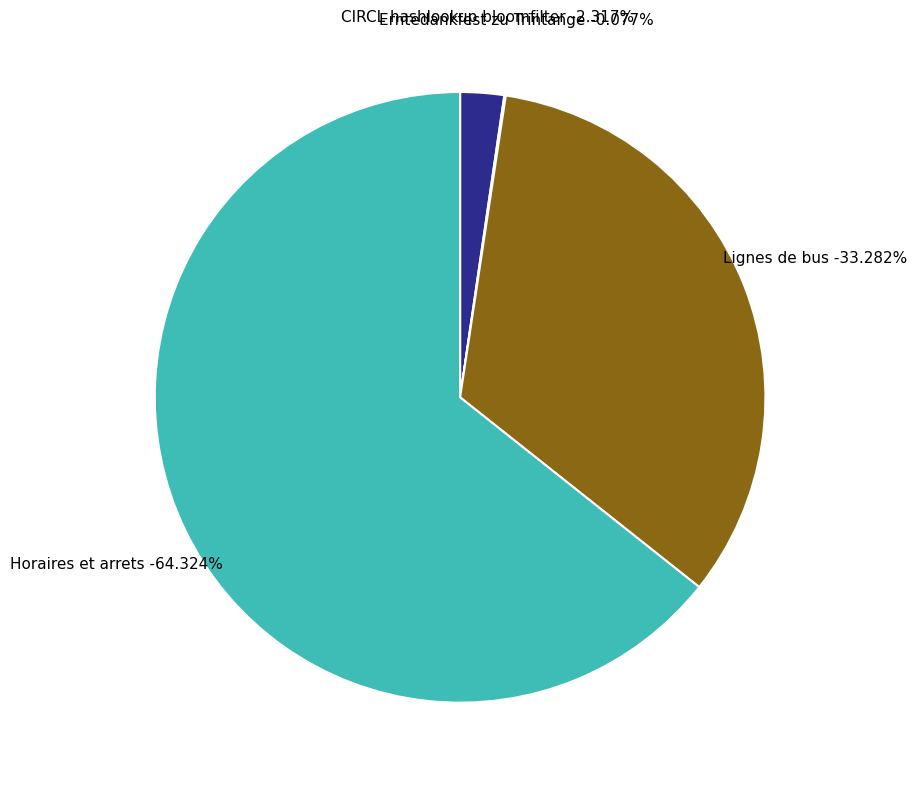

Combined, what portion of the pie is Horaires et arrets des transport publics and CIRCL hashlookup bloomfilter?

66.6%